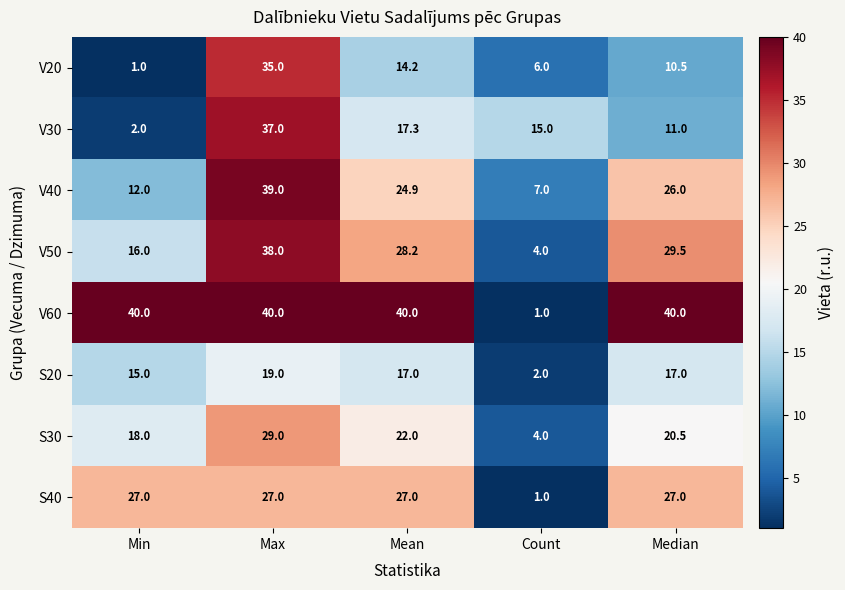

At which label is V50 closest to 21?

Min